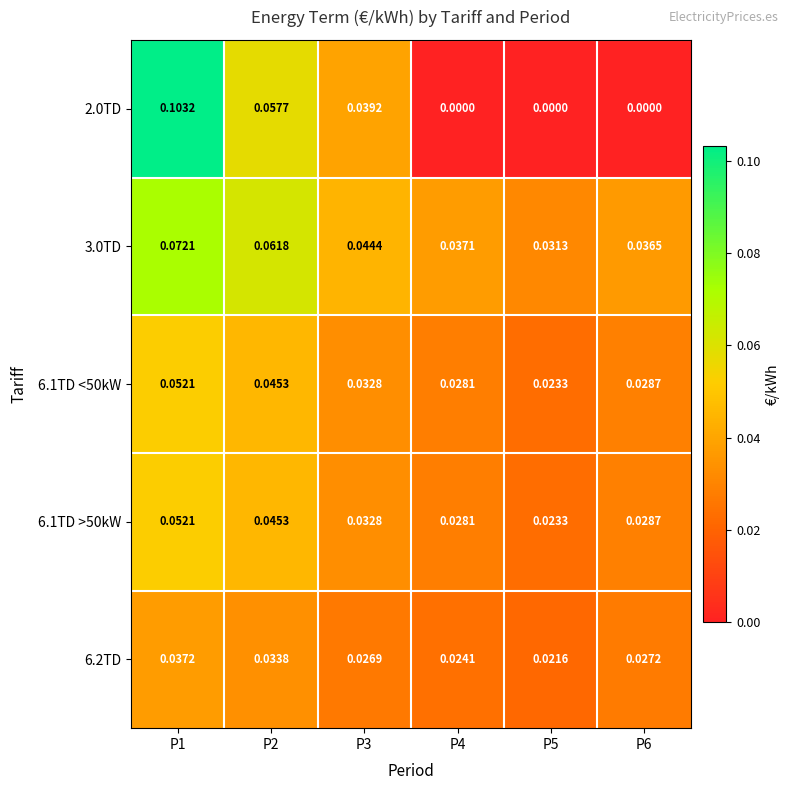

Is the value of 6.1TD >50kW at P3 greater than the value of 6.1TD <50kW at P1?

No